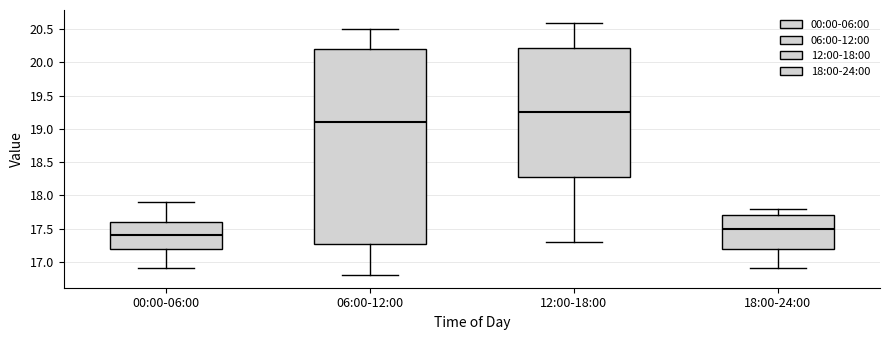

Where is the upper edge of the box for 12:00-18:00 on the y-axis? The values are not printed on the chart, so give them approximately, as read against the axis.

20.25